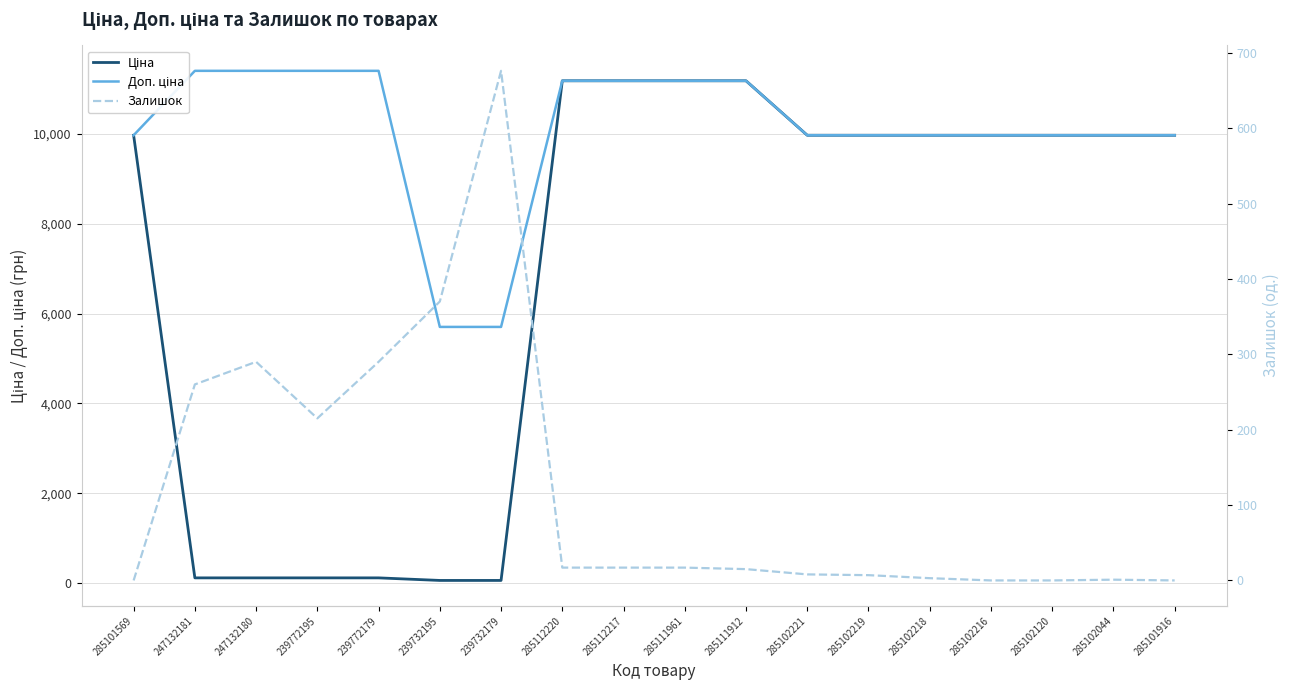

Reading left to right, list all the values displayed in this chart.

Ціна: 285101569=9975.0	247132181=114.1	247132180=114.1	239772195=114.1	239772179=114.1	239732195=57.0	239732179=57.0	285112220=11188.2	285112217=11188.2	285111961=11188.2	285111912=11188.2	285102221=9975.0	285102219=9975.0	285102218=9975.0	285102216=9975.0	285102120=9975.0	285102044=9975.0	285101916=9975.0
Доп. ціна: 285101569=9975.0	247132181=11410.0	247132180=11410.0	239772195=11410.0	239772179=11410.0	239732195=5705.0	239732179=5705.0	285112220=11188.2	285112217=11188.2	285111961=11188.2	285111912=11188.2	285102221=9975.0	285102219=9975.0	285102218=9975.0	285102216=9975.0	285102120=9975.0	285102044=9975.0	285101916=9975.0
Залишок: 285101569=0.0	247132181=260.0	247132180=290.0	239772195=215.0	239772179=290.0	239732195=370.0	239732179=676.0	285112220=17.0	285112217=17.0	285111961=17.0	285111912=15.0	285102221=8.0	285102219=7.0	285102218=3.0	285102216=0.0	285102120=0.0	285102044=1.0	285101916=0.0